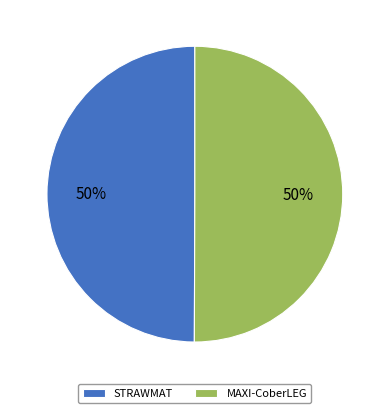

How many segments does this pie chart have?

2